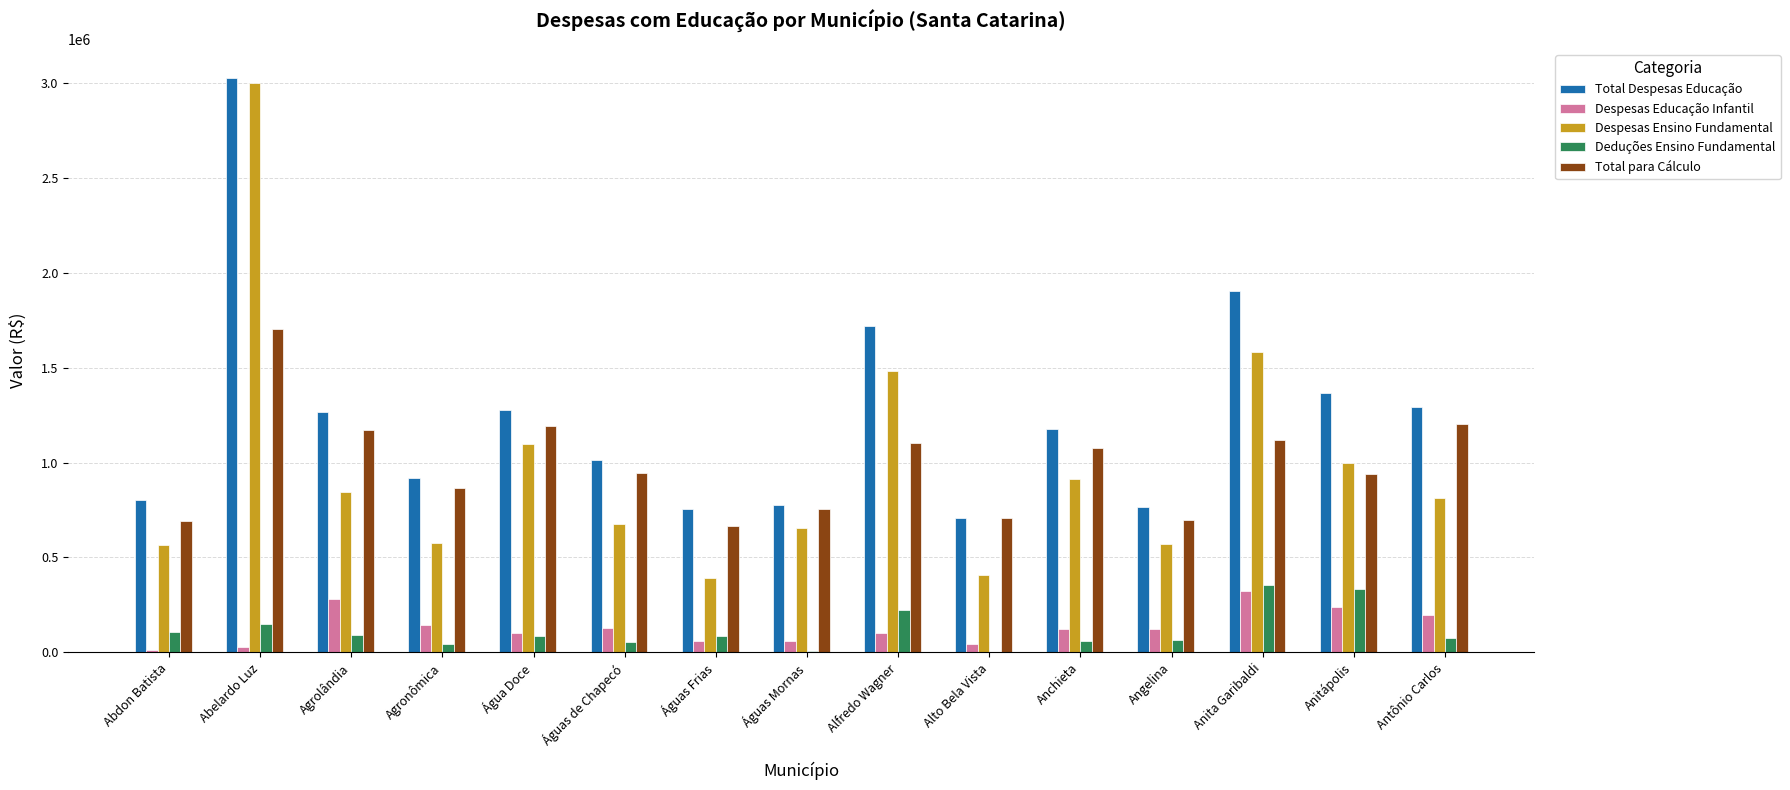

Which series has the largest range (max minus min)?

Despesas Ensino Fundamental